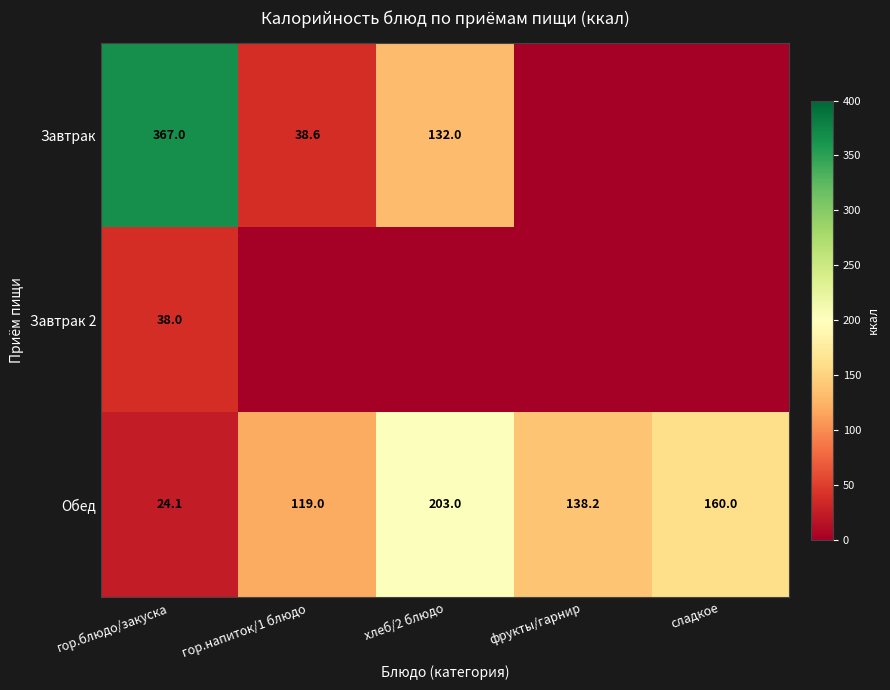

Which category has the highest value in the Обед series?

хлеб/2 блюдо